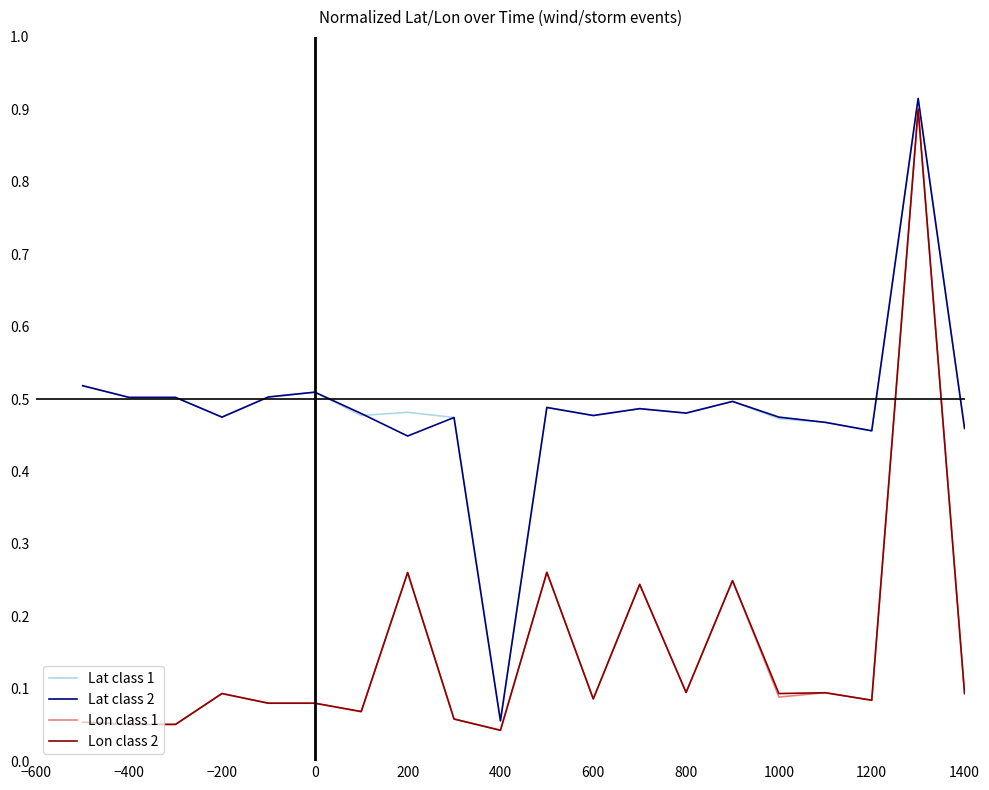

What are all the series names shown in the legend?

Lat class 1, Lat class 2, Lon class 1, Lon class 2